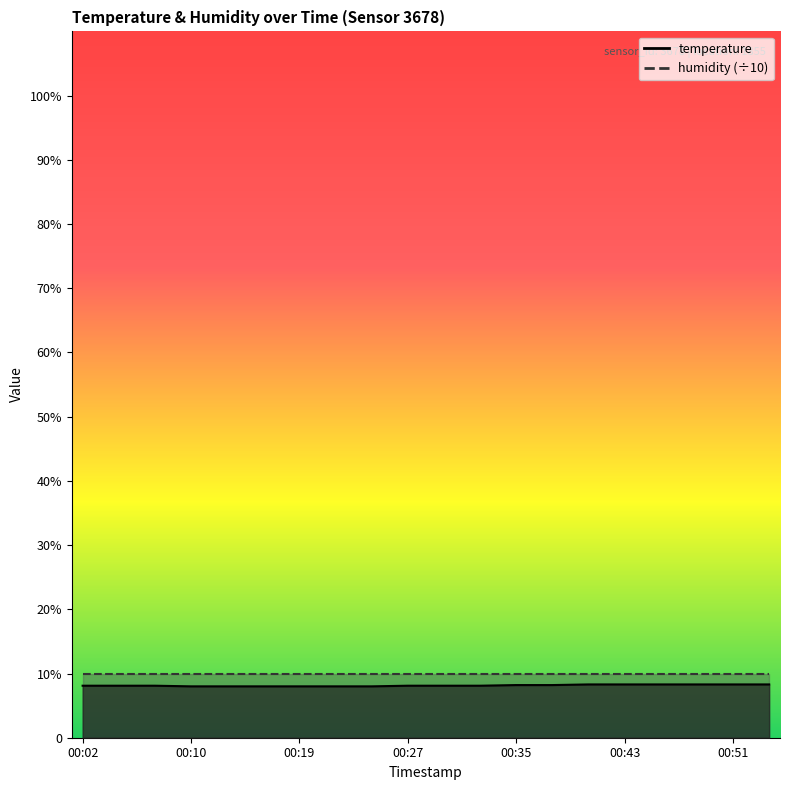

List the labels in order of value, largest first.

00:41, 00:43, 00:46, 00:49, 00:51, 00:54, 00:35, 00:38, 00:02, 00:05, 00:08, 00:27, 00:30, 00:32, 00:10, 00:13, 00:16, 00:19, 00:21, 00:24